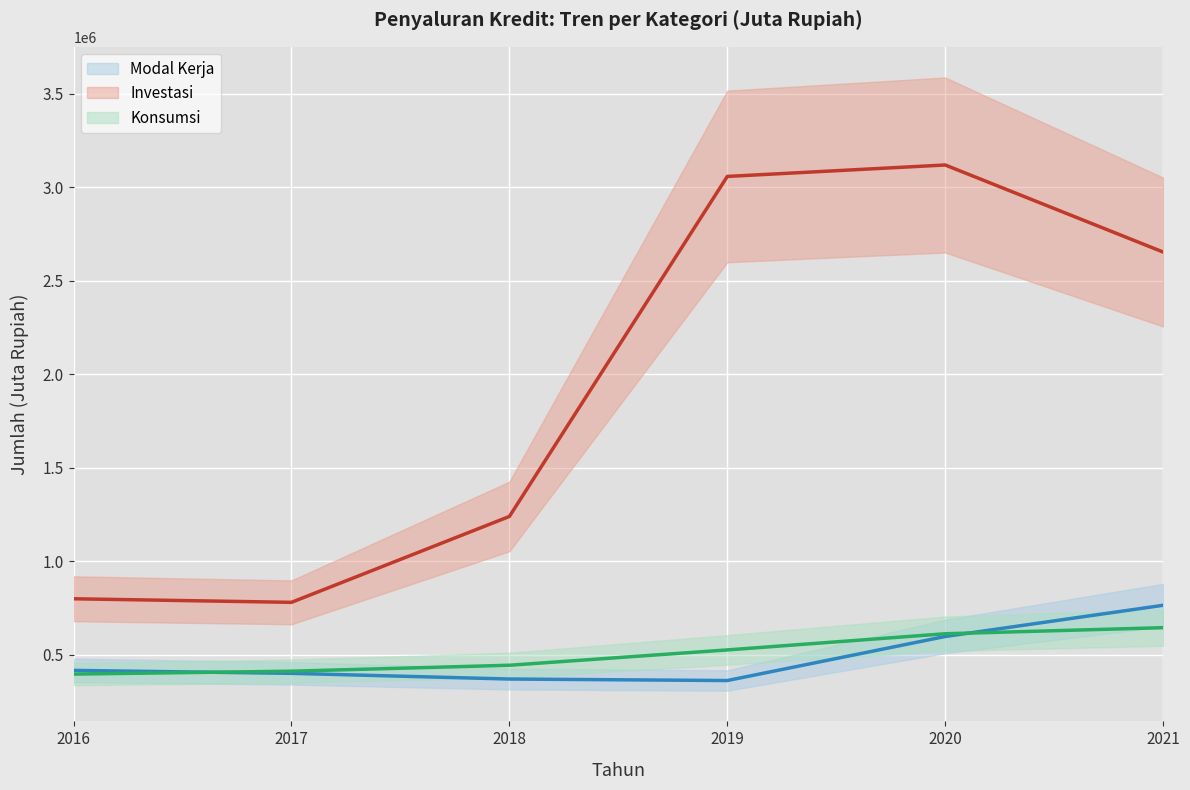

True or false: Modal Kerja (mean) has a value of 765116 at 2021.

True